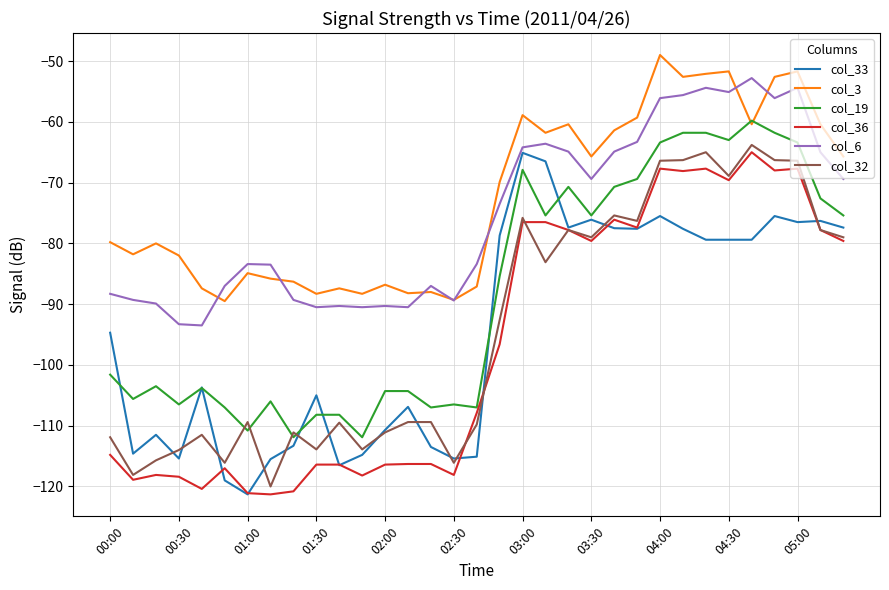

True or false: col_3 and col_32 cross at least once.

False